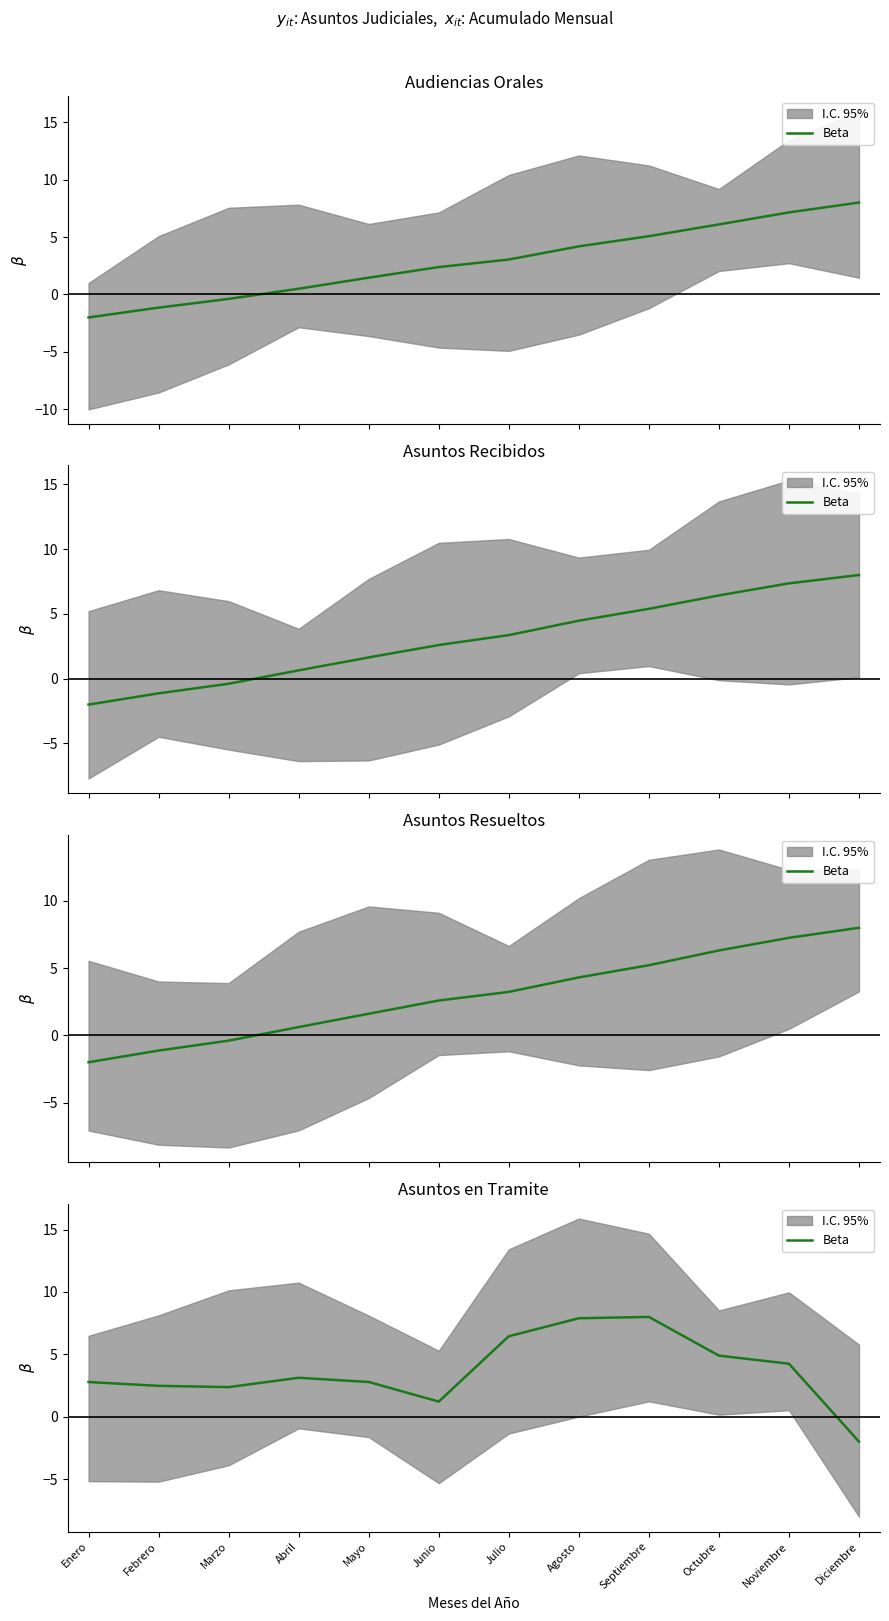

True or false: the data shows 0.6 at Marzo.

False